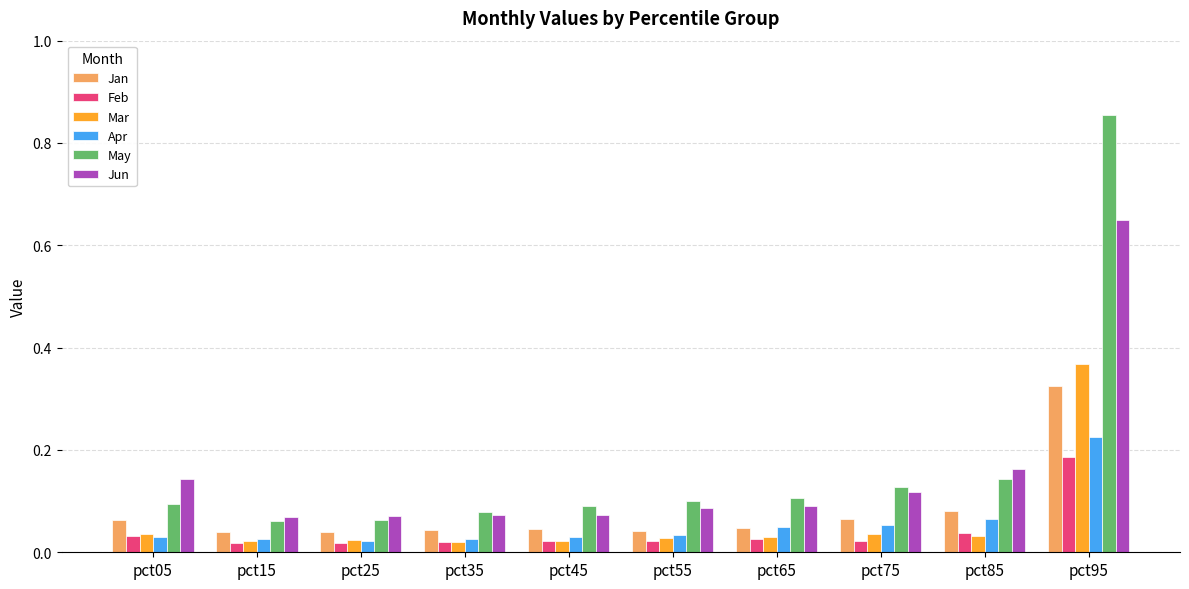

The value of Jan at pct25 is 0.1. True or false?

False